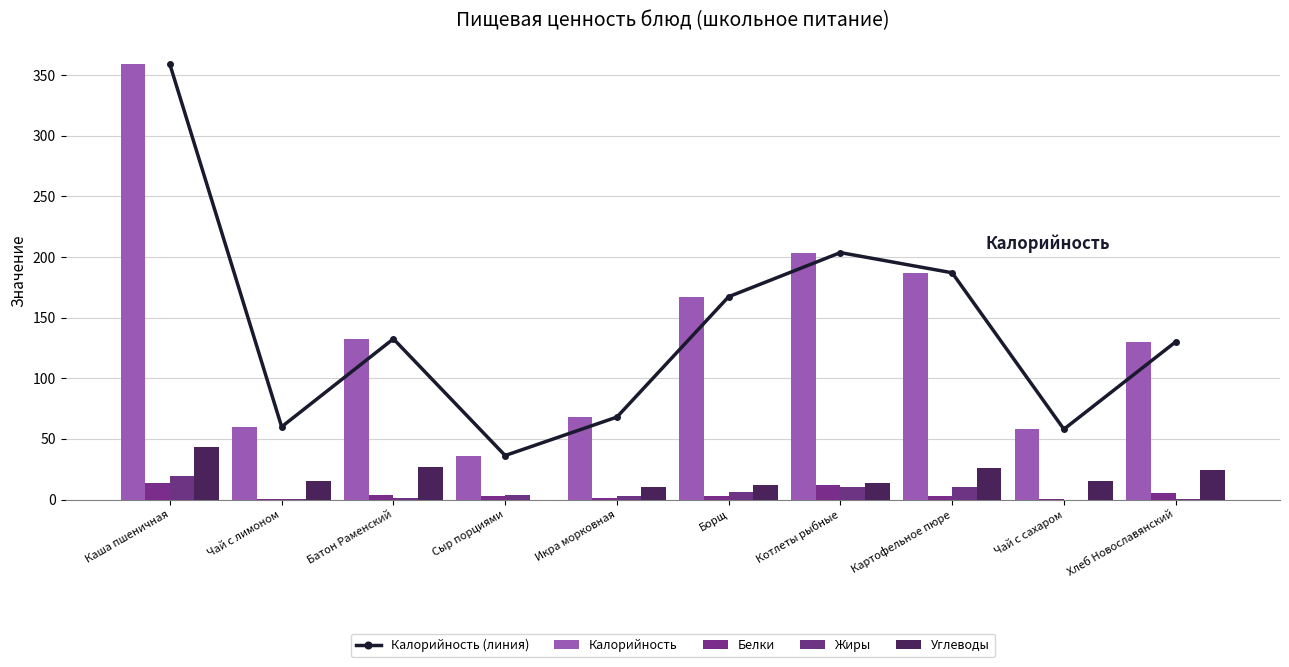

Are the bars horizontal?

No